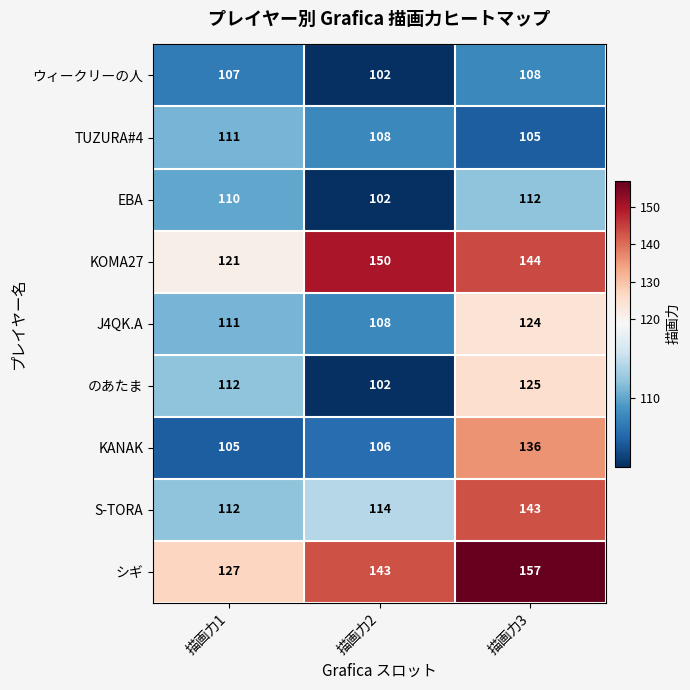

Count the number of categories in the chart.

3